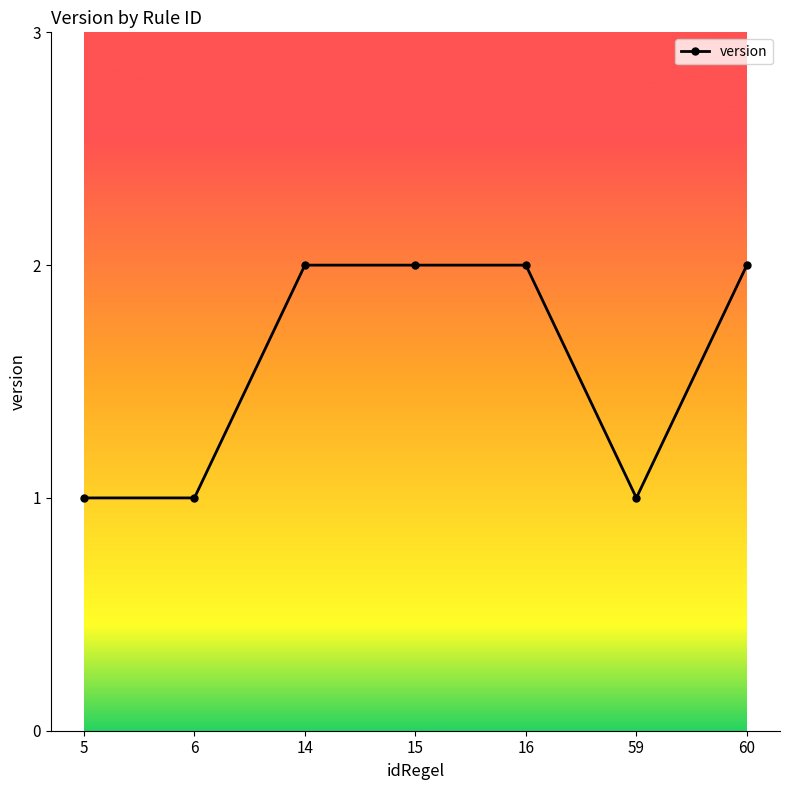

What is the change in value from 5 to 14?

+1